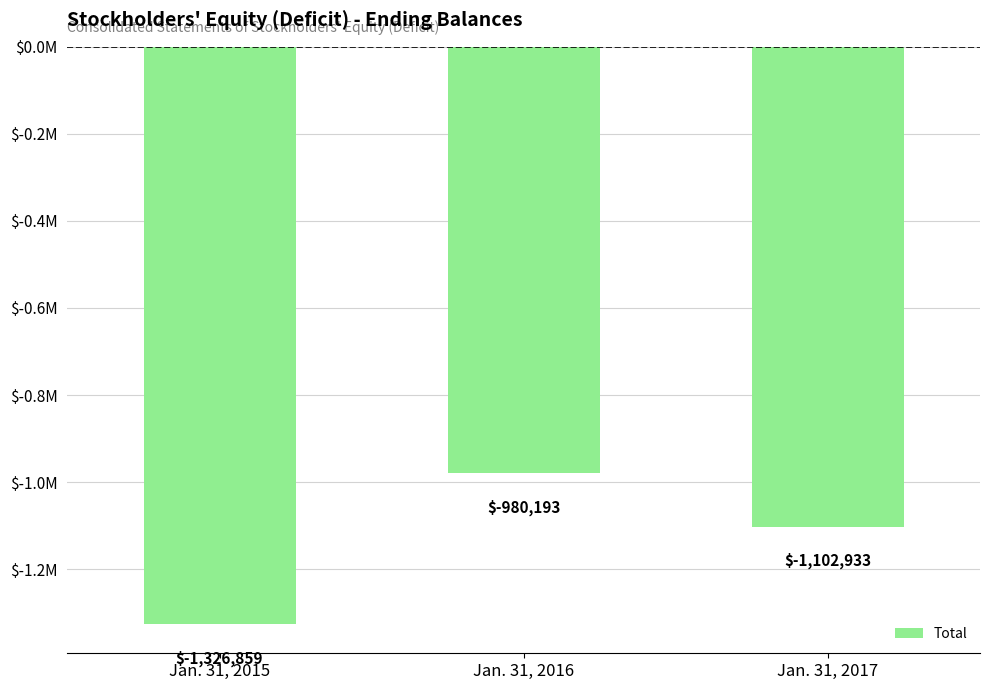

Where does the data first go above -1102933?

Jan. 31, 2016